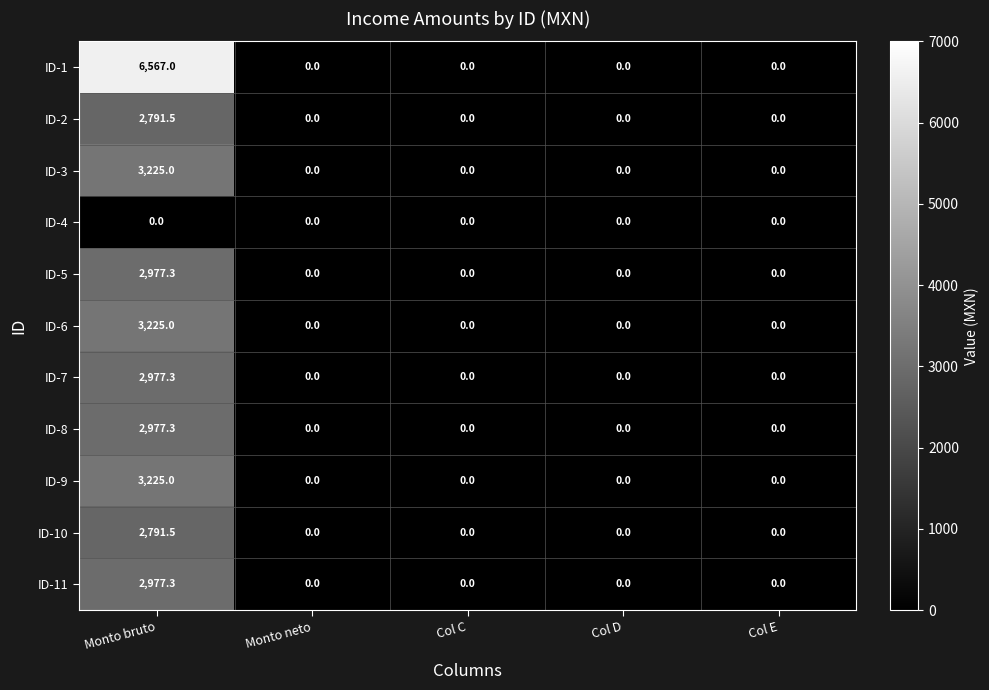

What is the difference between the maximum and minimum values in the ID-3 series?

3225.0